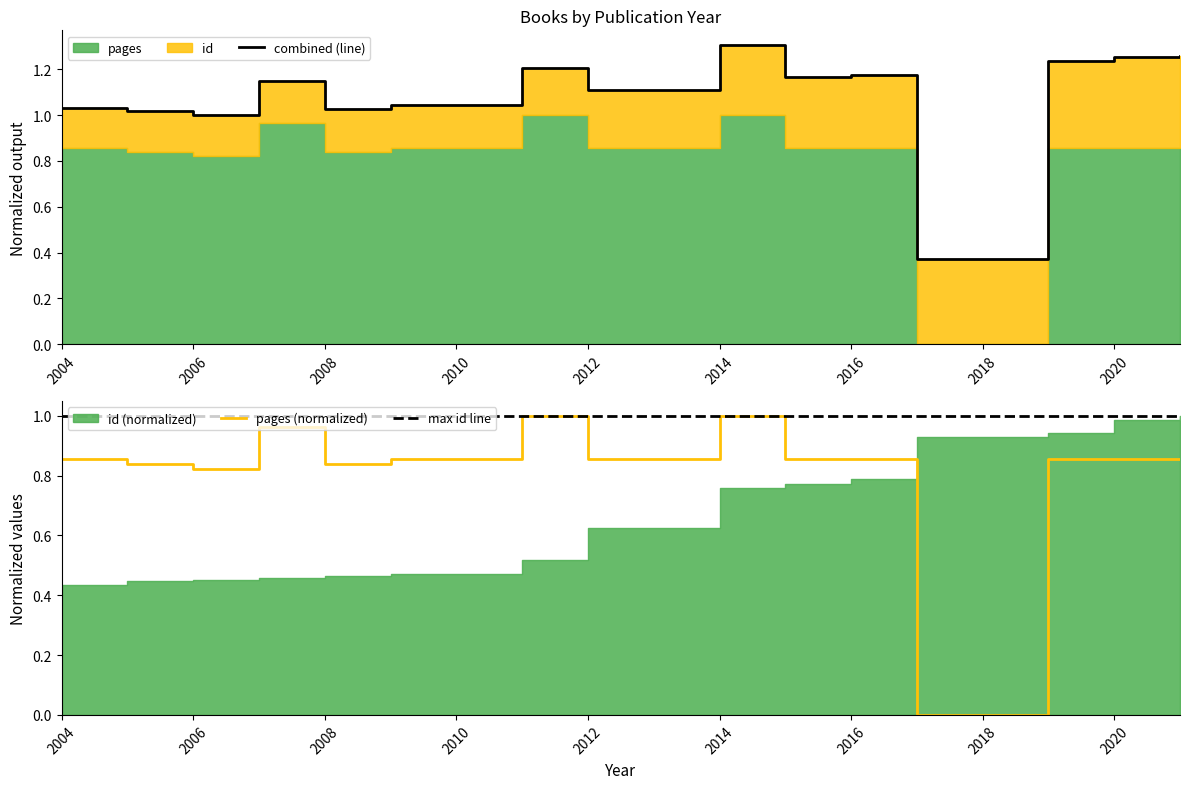

True or false: pages (normalized) and combined (line) cross at least once.

False